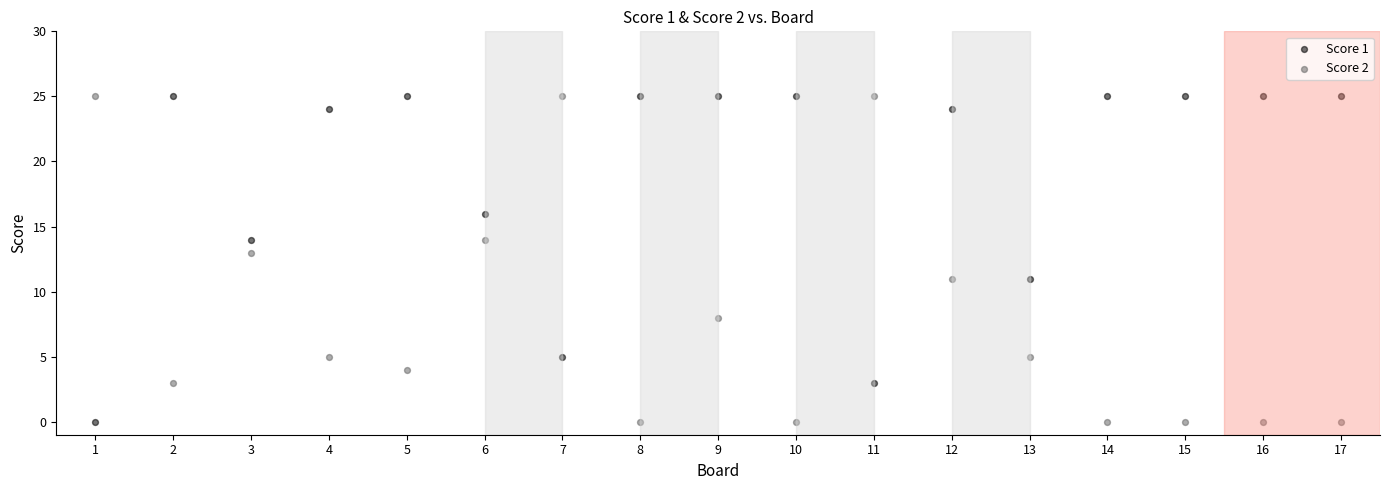

What is the X range (max minus min) for the scatter plot?

16